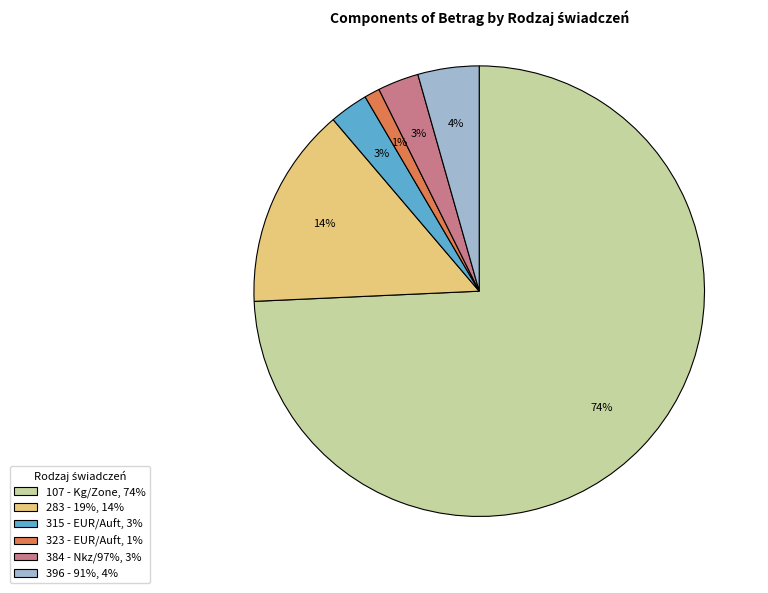

Count the number of slices in the pie.

6